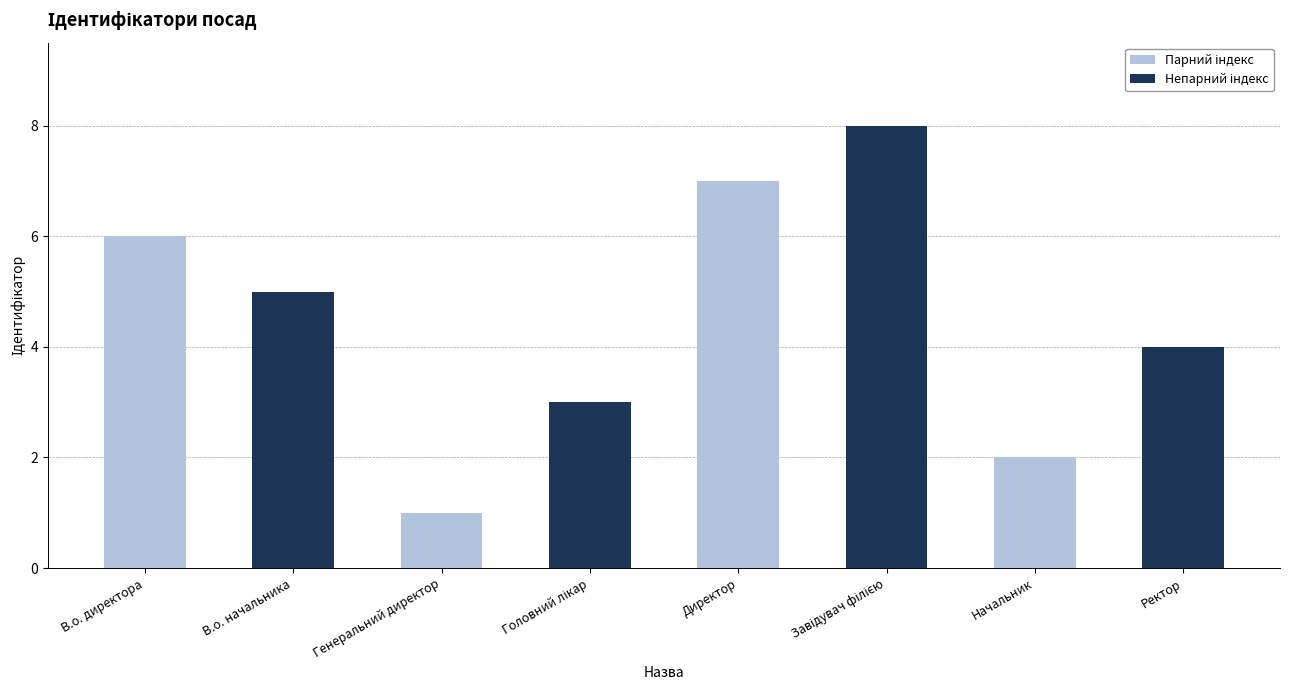

How many values are between 3 and 7?

5